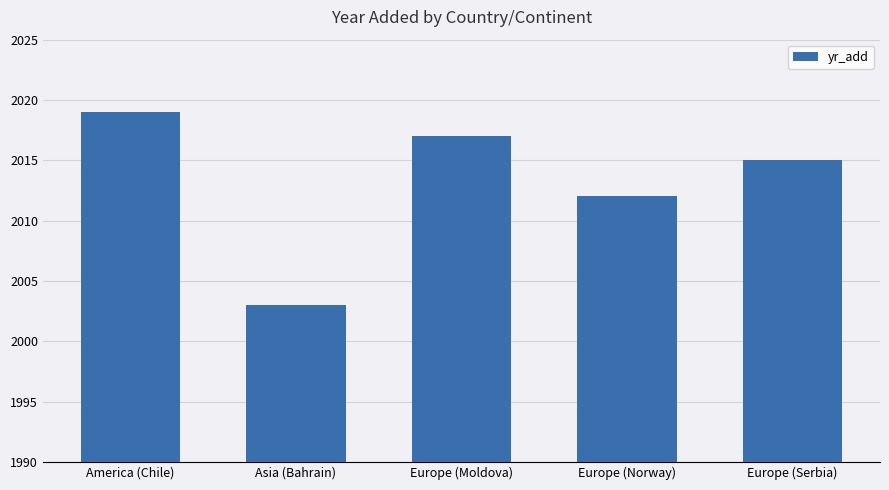

What position from the right is Asia (Bahrain)?

4